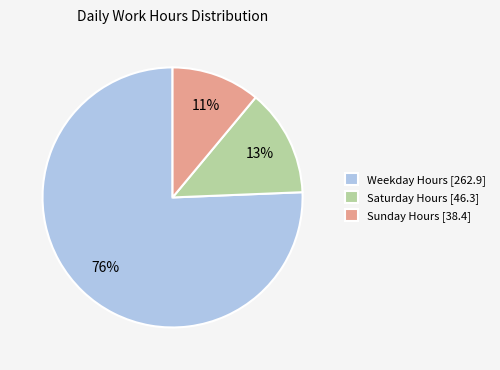

To the nearest percent, what percentage of the pie is Sunday Hours [38.4]?

11%